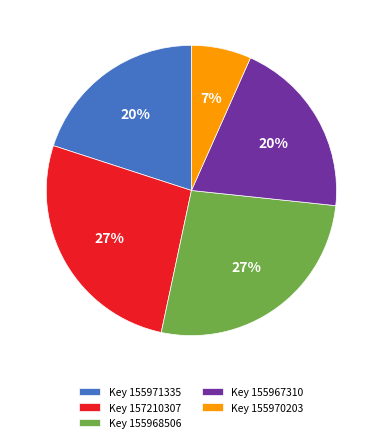

The Key 155967310 slice represents 31% of the pie. True or false?

False